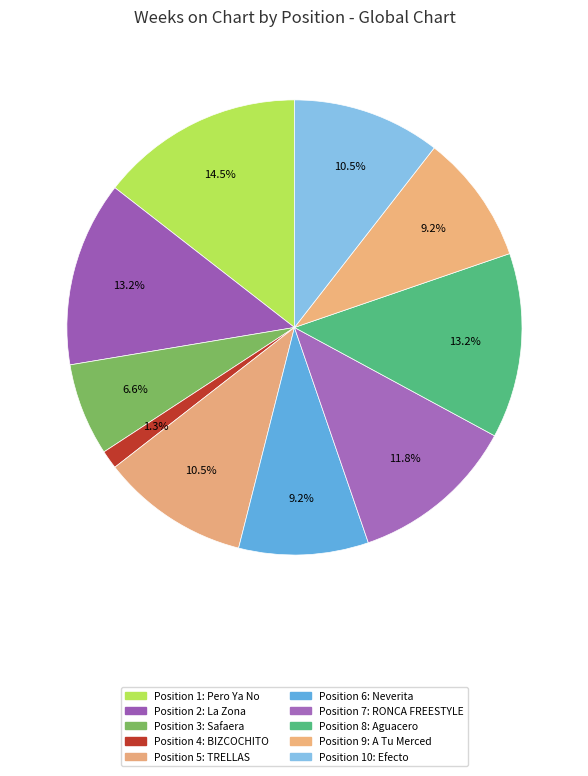

To the nearest percent, what is the difference between the largest and smallest slice percentages?

13%